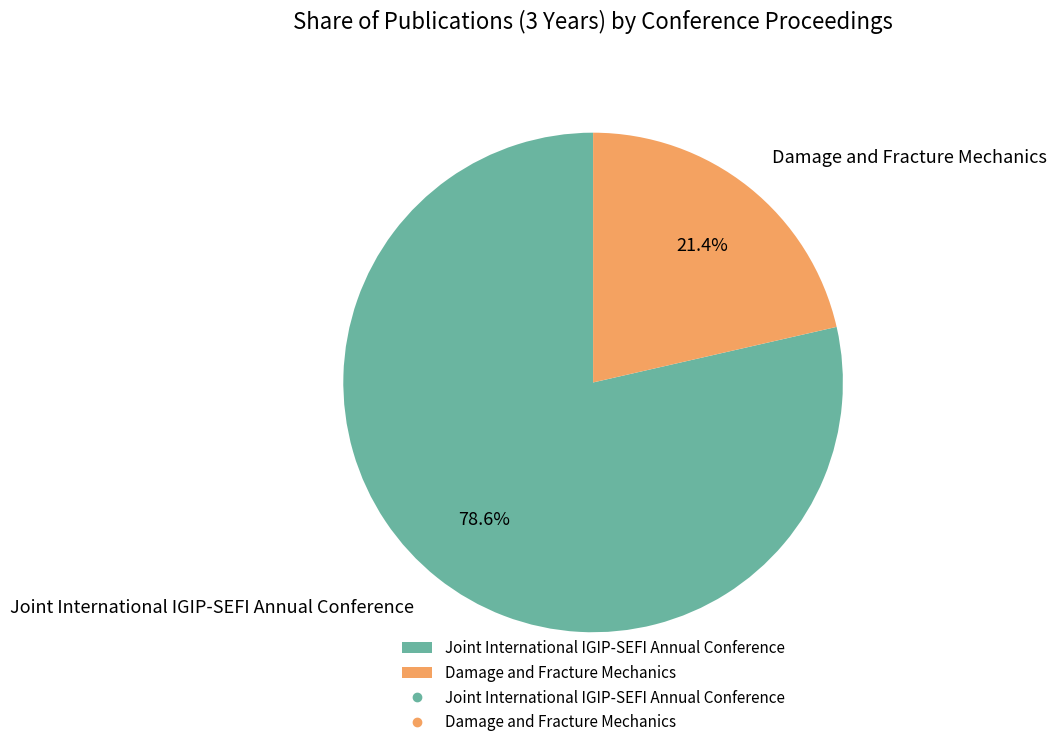

Count the number of slices in the pie.

2